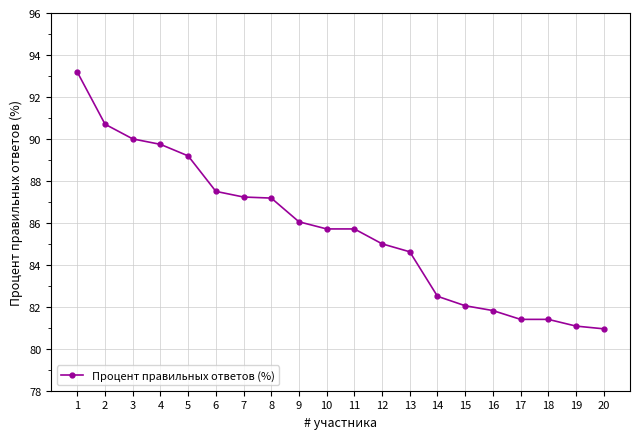

Between 3 and 12, which is larger?

3